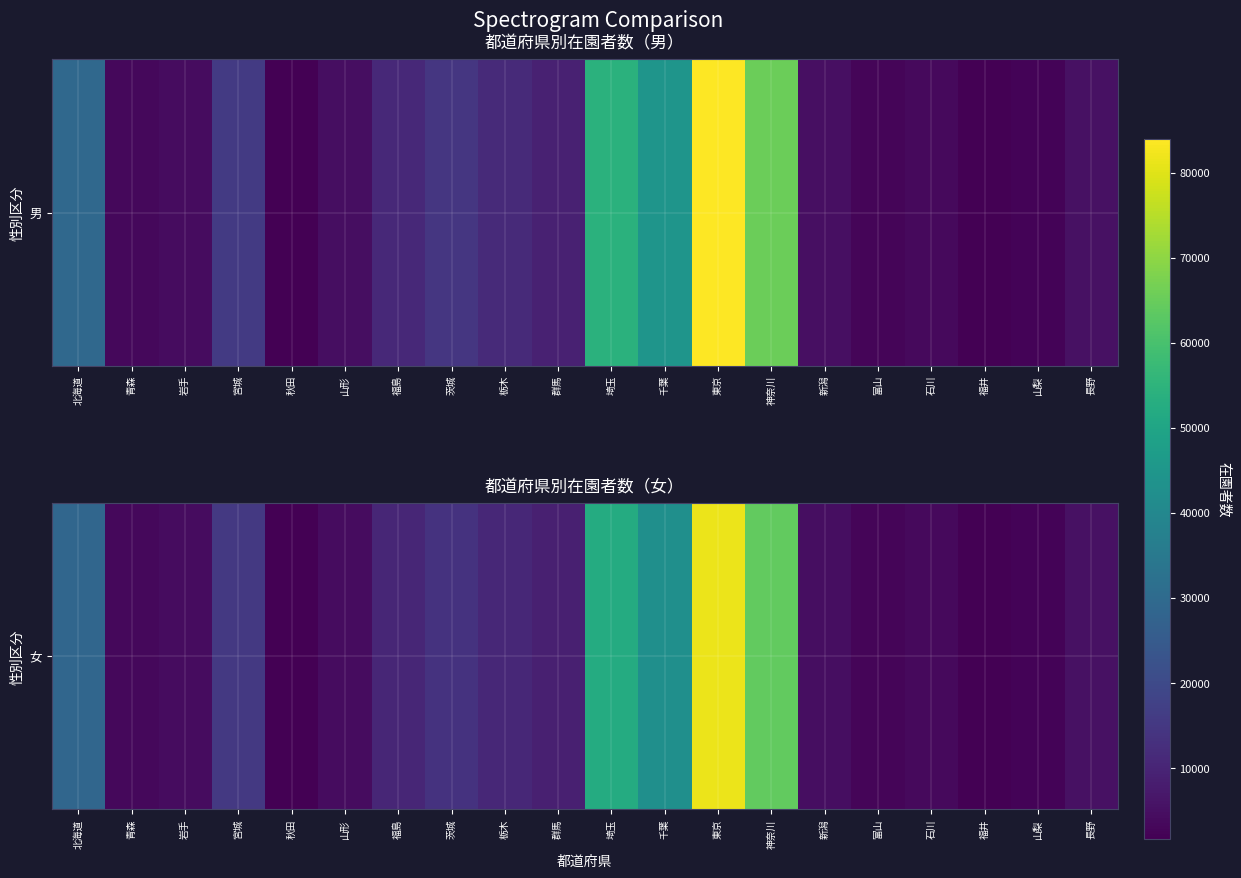

What is the difference between the second highest and minimum values?

62366